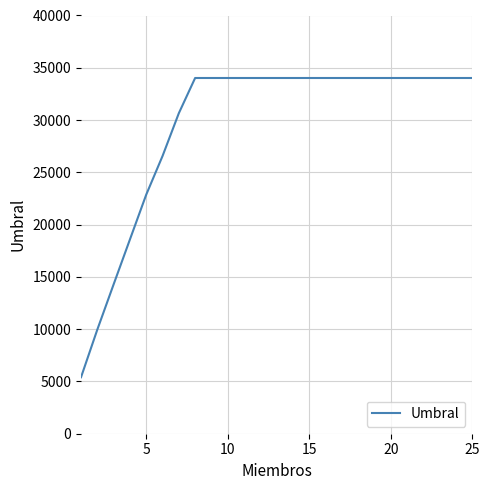

What is the greatest value displayed?

34023